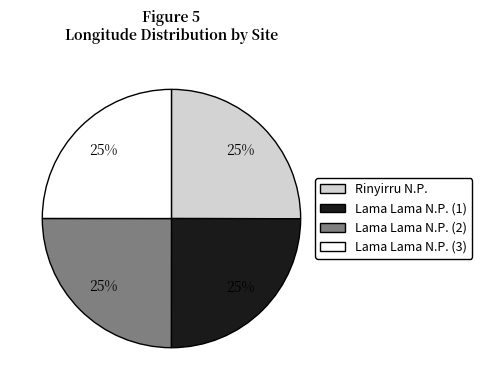

Count the number of slices in the pie.

4